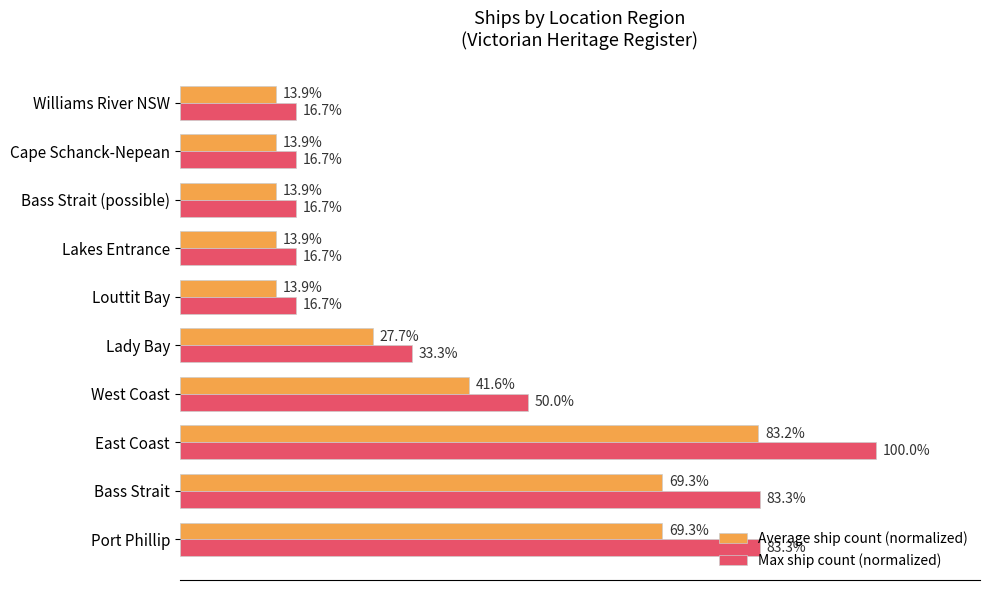

At which label does Max ship count (normalized) reach its peak?

East Coast